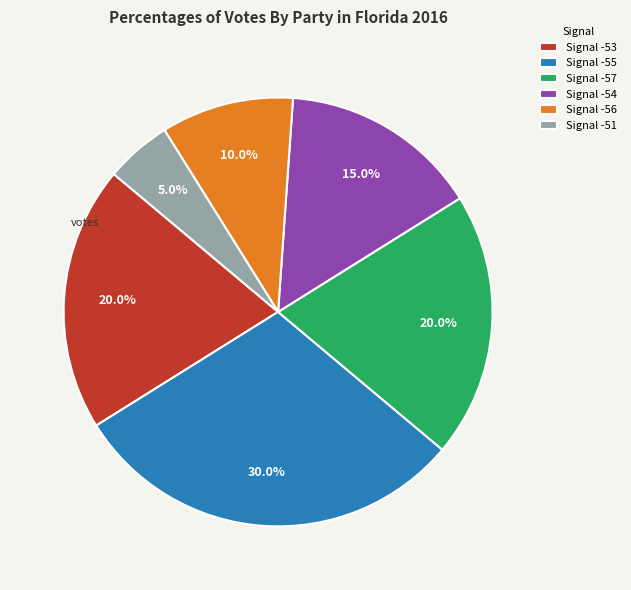

Does Signal -55 account for over 50% of the chart?

No